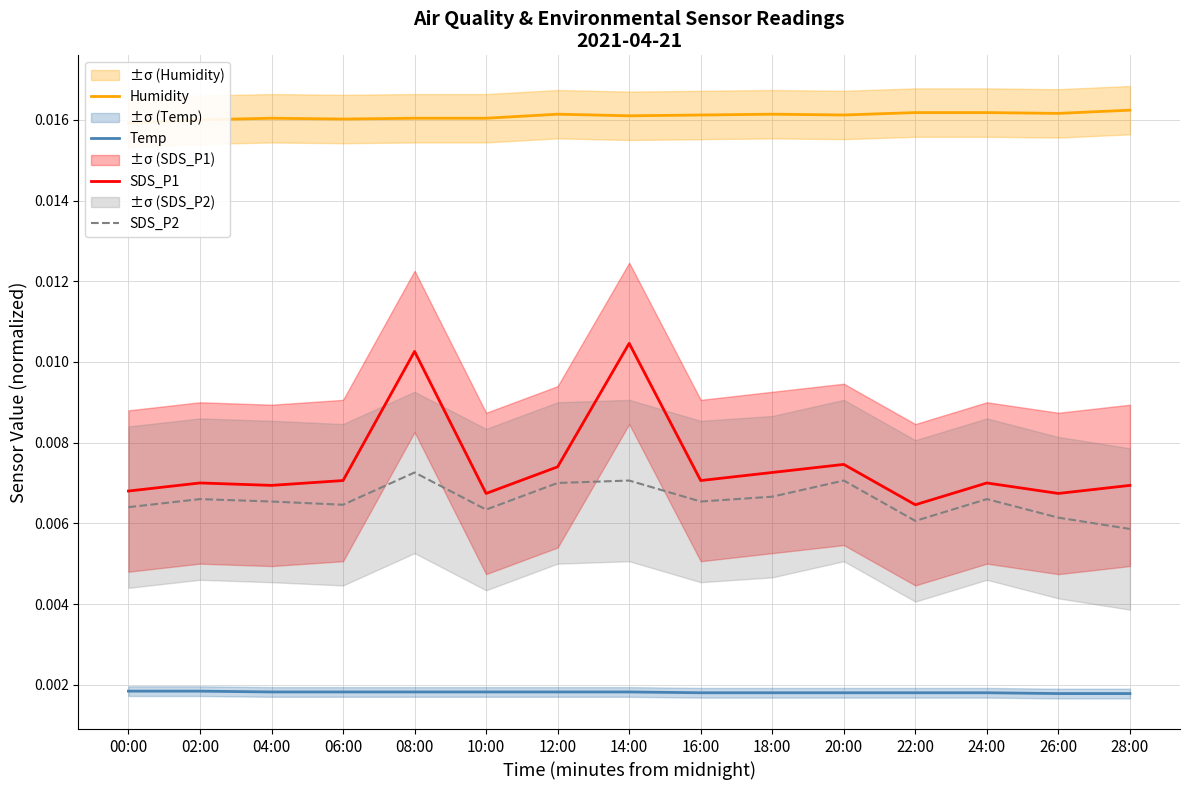

At which category is the sum across all series the highest?

14:00